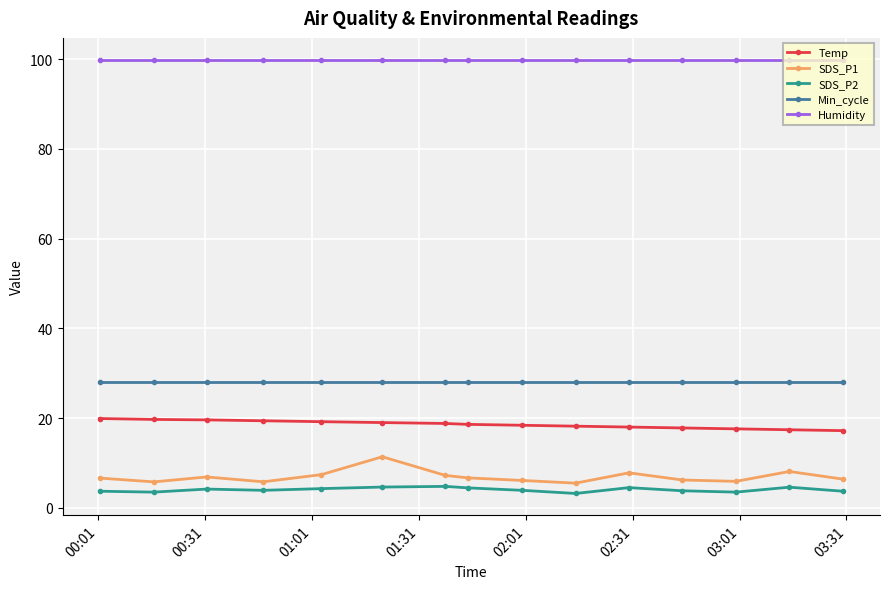

True or false: Min_cycle and Temp intersect in this chart.

False